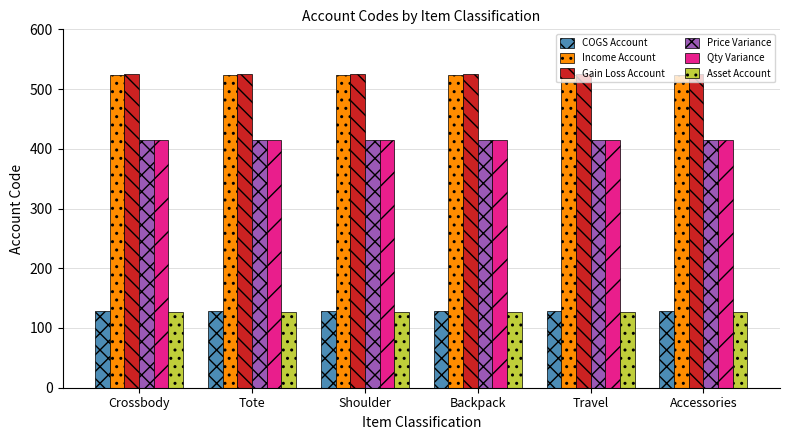

What is the greatest value displayed?

525